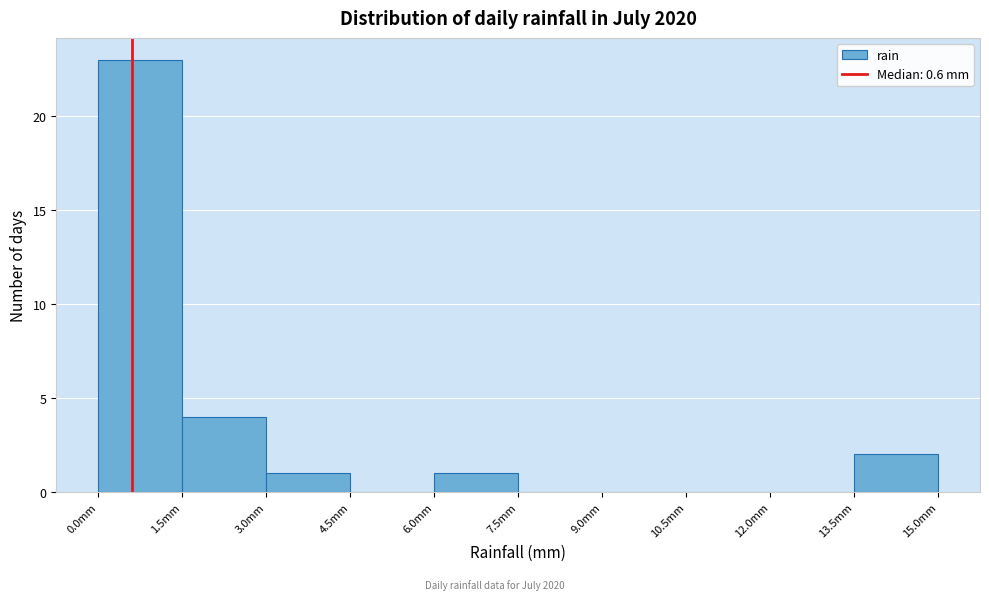

Reading left to right, list every bar in this chart as the range it spans on the x-axis followed by its height. Neither the bar edges nor the heights are printed on the chart, so give them approximately, as read against the axes.

0.0 to 1.5: 23
1.5 to 3.0: 4
3.0 to 4.5: 1
4.5 to 6.0: 0
6.0 to 7.5: 1
7.5 to 9.0: 0
9.0 to 10.5: 0
10.5 to 12.0: 0
12.0 to 13.5: 0
13.5 to 15.0: 2